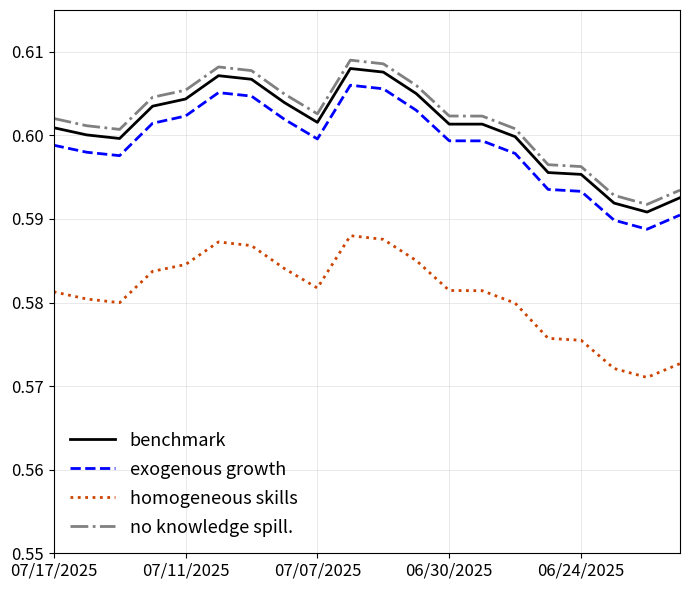

True or false: homogeneous skills and benchmark cross at least once.

False